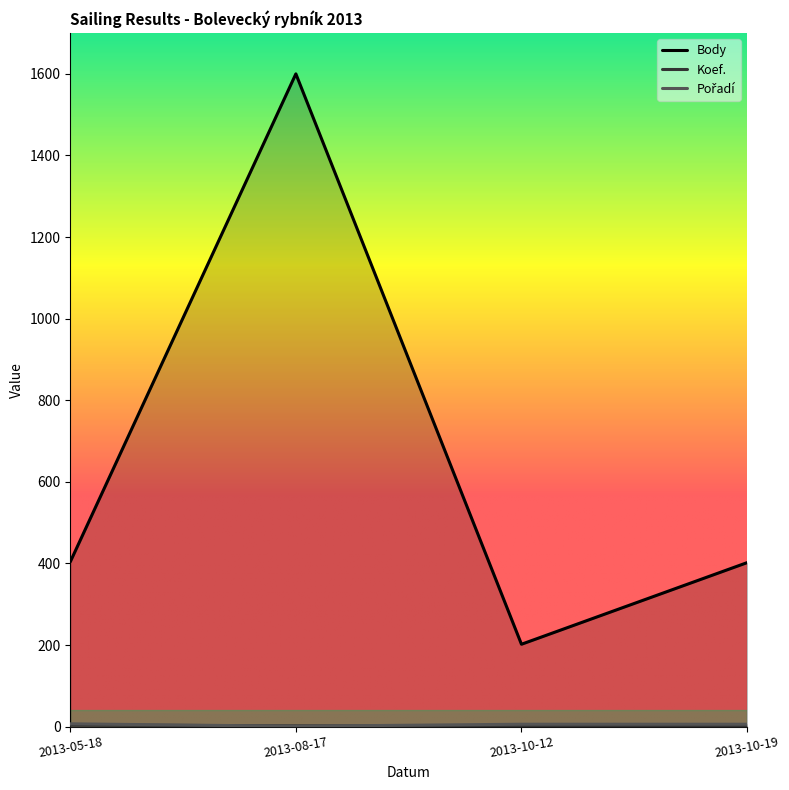

At which category does Body reach its first local valley?

2013-10-12